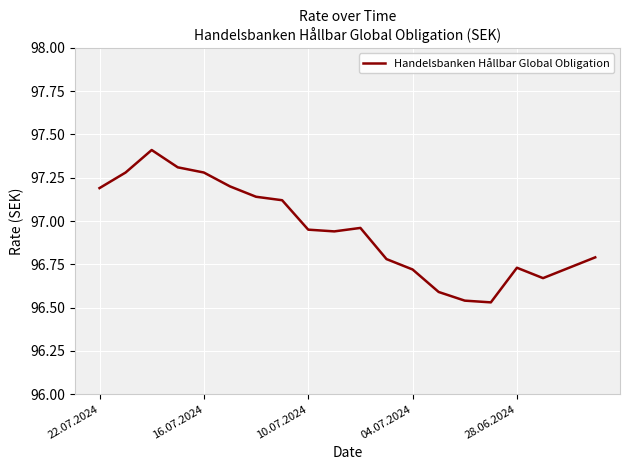

What is the greatest value displayed?

97.4